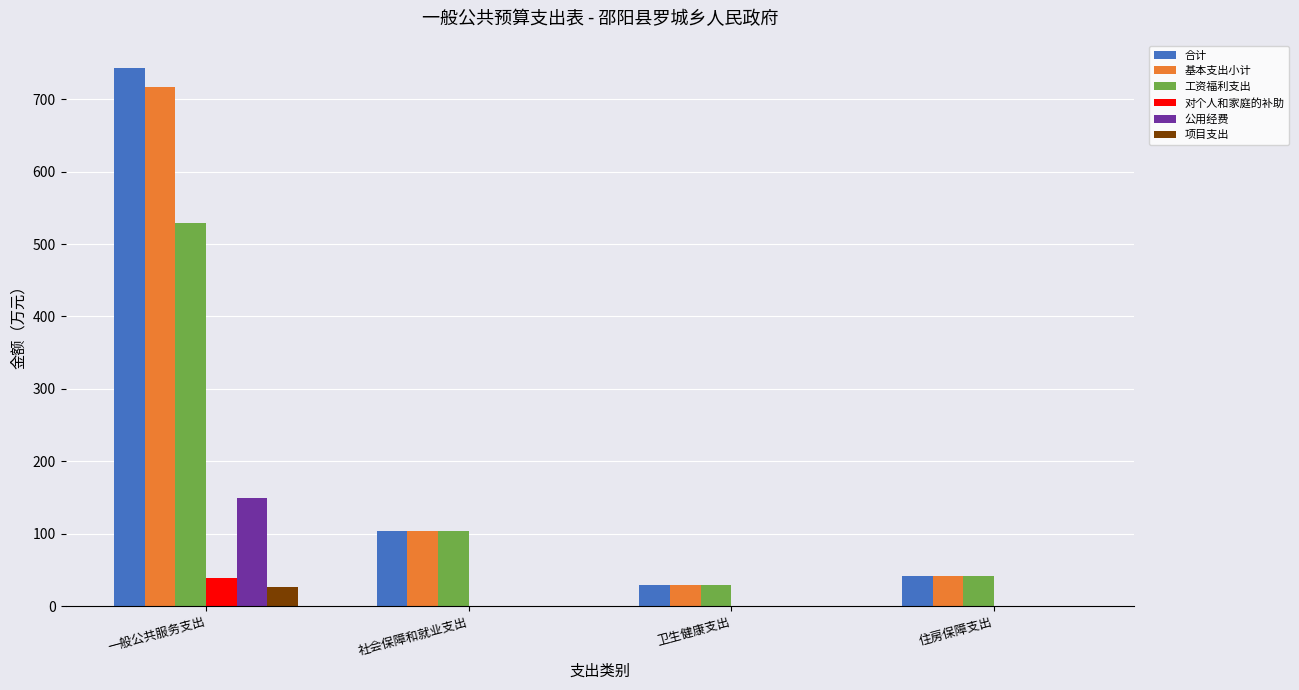

What is the maximum value for 基本支出小计?

716.9